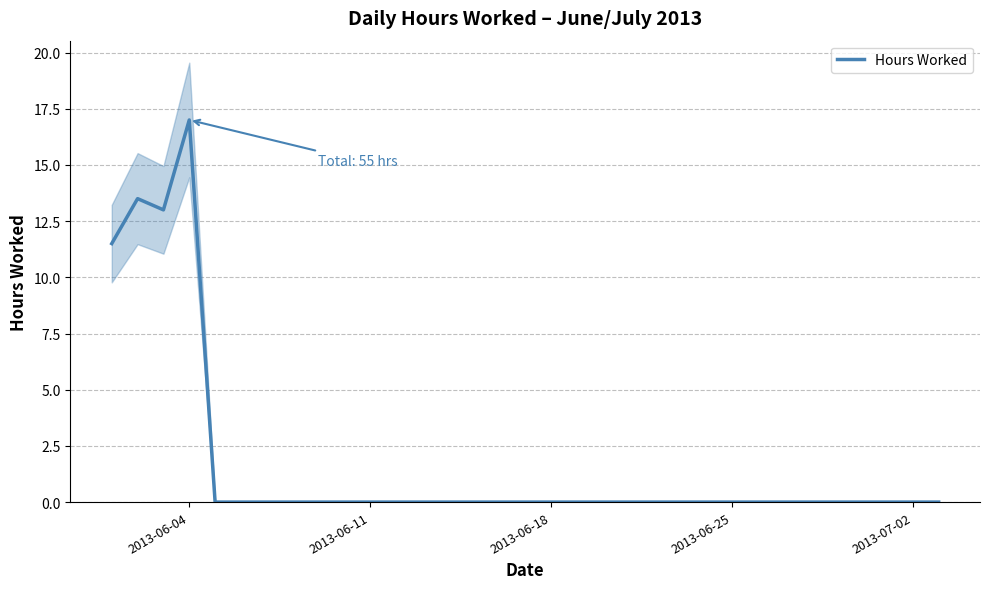

What is the maximum value shown in the chart?

17.0